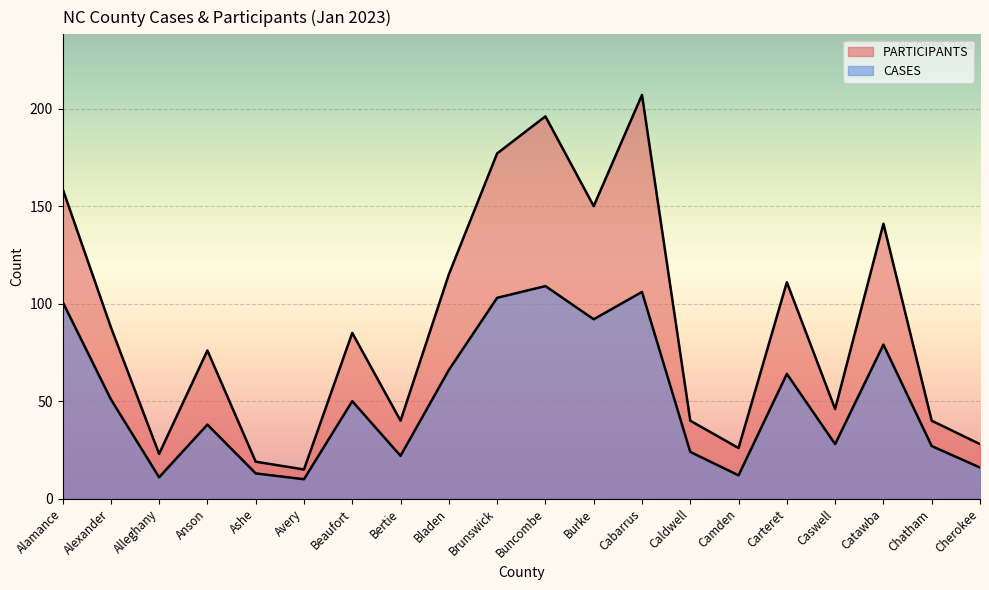

At how many categories does at least one series exceed 172?

3